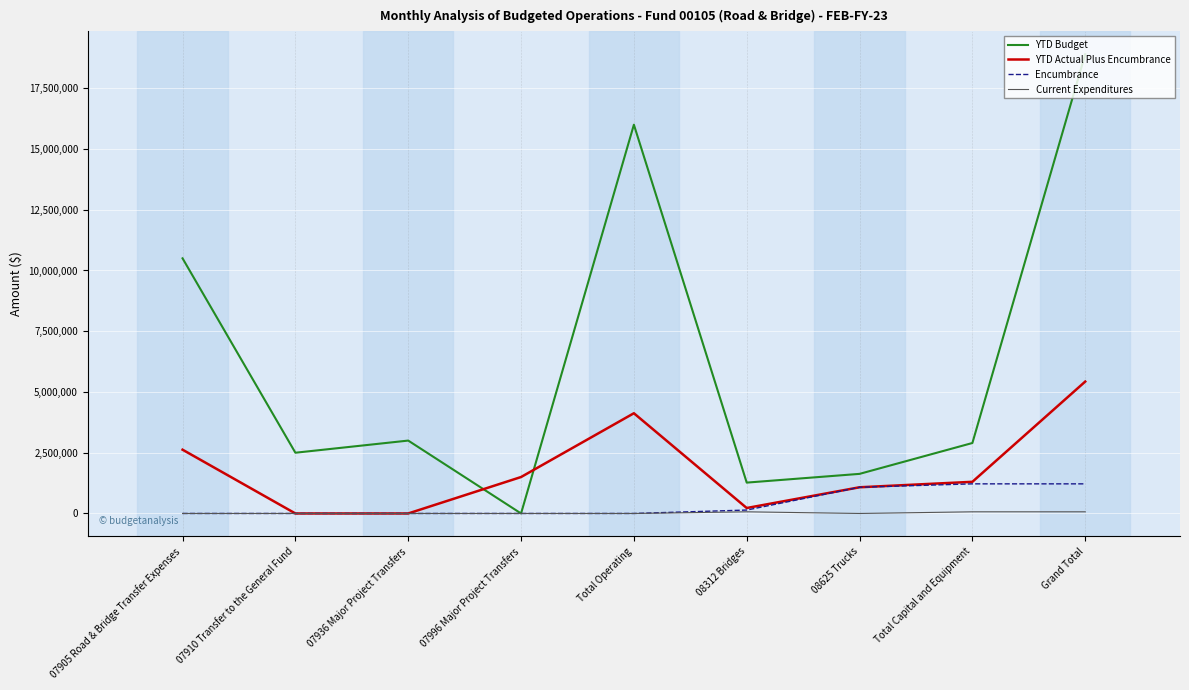

At how many categories does at least one series exceed 7186960?

3